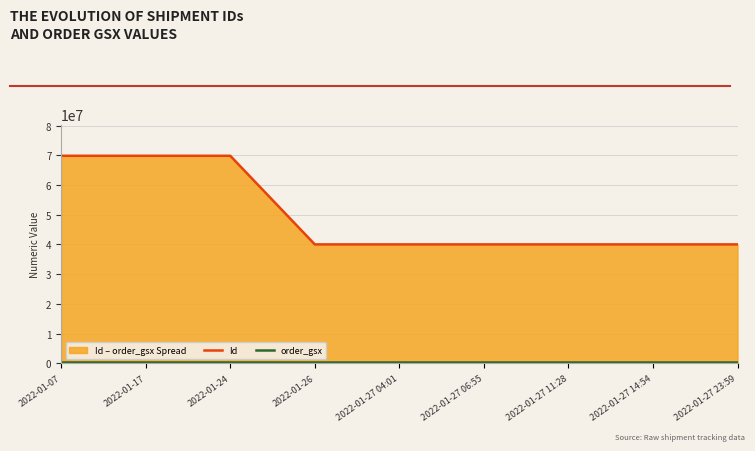

Reading right to left, list all the values displayed in this chart.

Id: 2022-01-27 23:59=40036699	2022-01-27 14:54=40036698	2022-01-27 11:28=40036697	2022-01-27 06:55=40036696	2022-01-27 04:01=40036695	2022-01-26=40036694	2022-01-24=69902192	2022-01-17=69902191	2022-01-07=69902193
order_gsx: 2022-01-27 23:59=525209	2022-01-27 14:54=525209	2022-01-27 11:28=525209	2022-01-27 06:55=525209	2022-01-27 04:01=525209	2022-01-26=525209	2022-01-24=525209	2022-01-17=525209	2022-01-07=525209